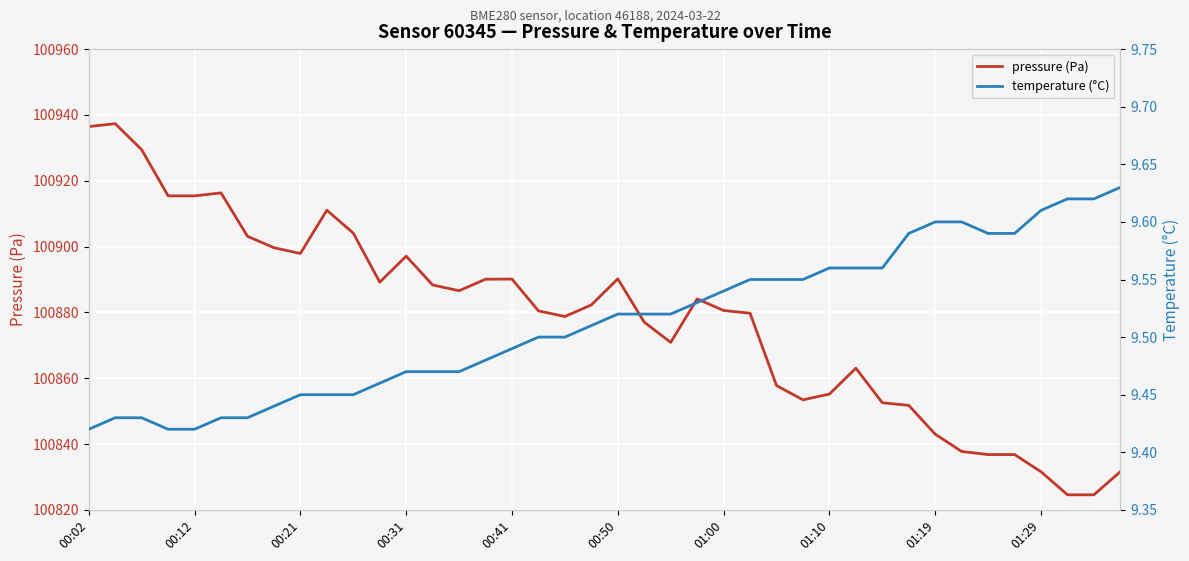

What value does the pressure (Pa) series have at 27?

100853.4